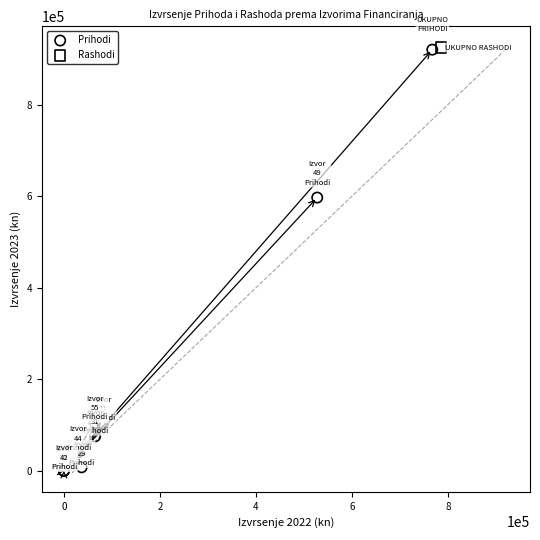

What are all the series names shown in the legend?

Prihodi, Rashodi